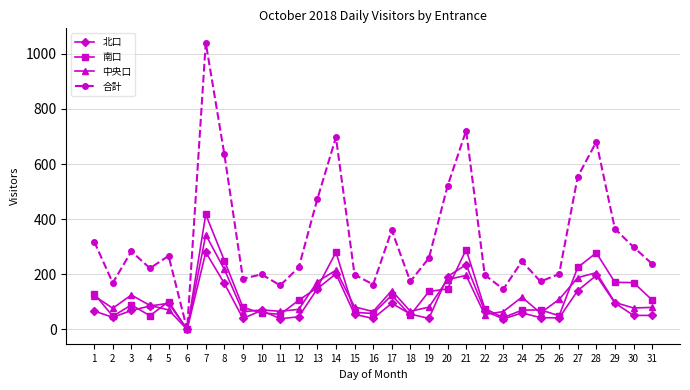

Does the chart display data point markers on the line(s)?

Yes